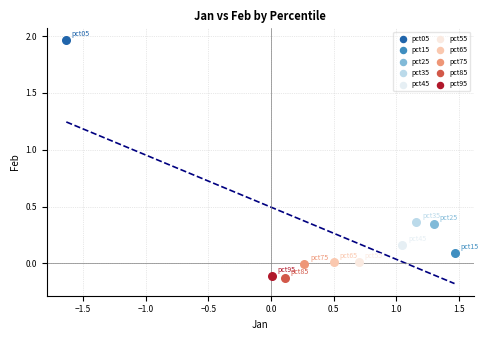

What are all the series names shown in the legend?

pct05, pct15, pct25, pct35, pct45, pct55, pct65, pct75, pct85, pct95